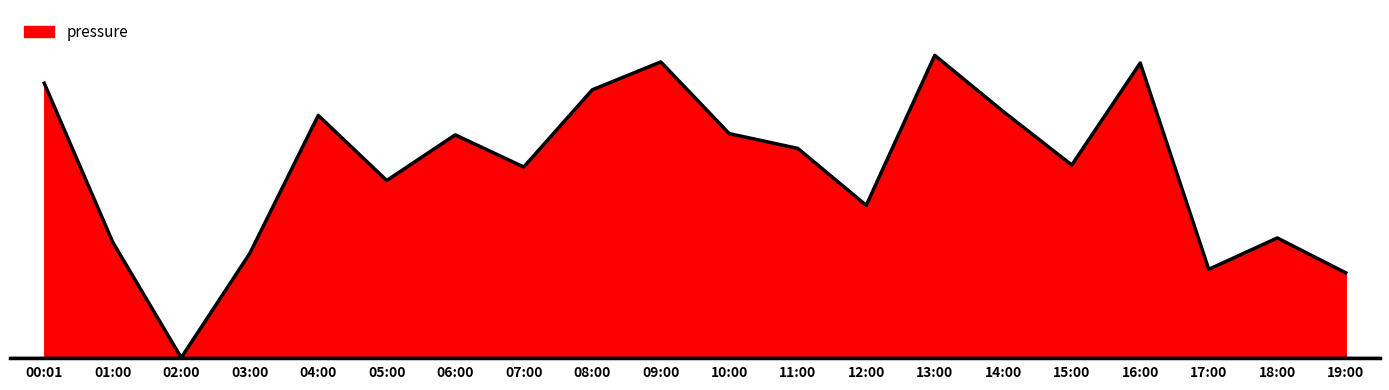

What is the difference between the values at 18:00 and 02:00?

9.6